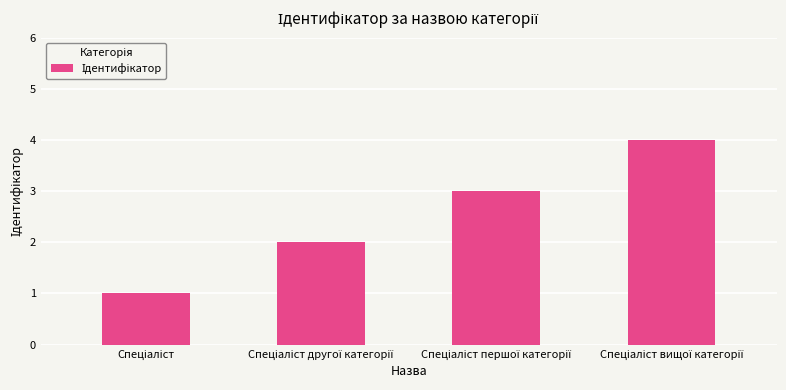

How many values are between 2 and 4?

3